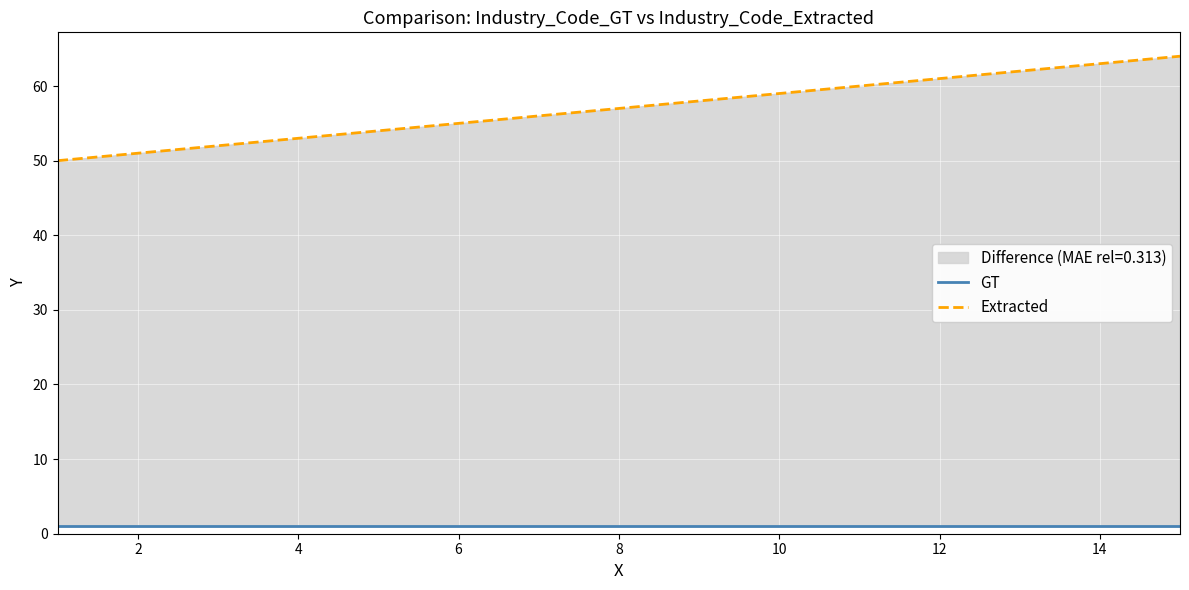

Which series has the largest total across all categories?

Extracted